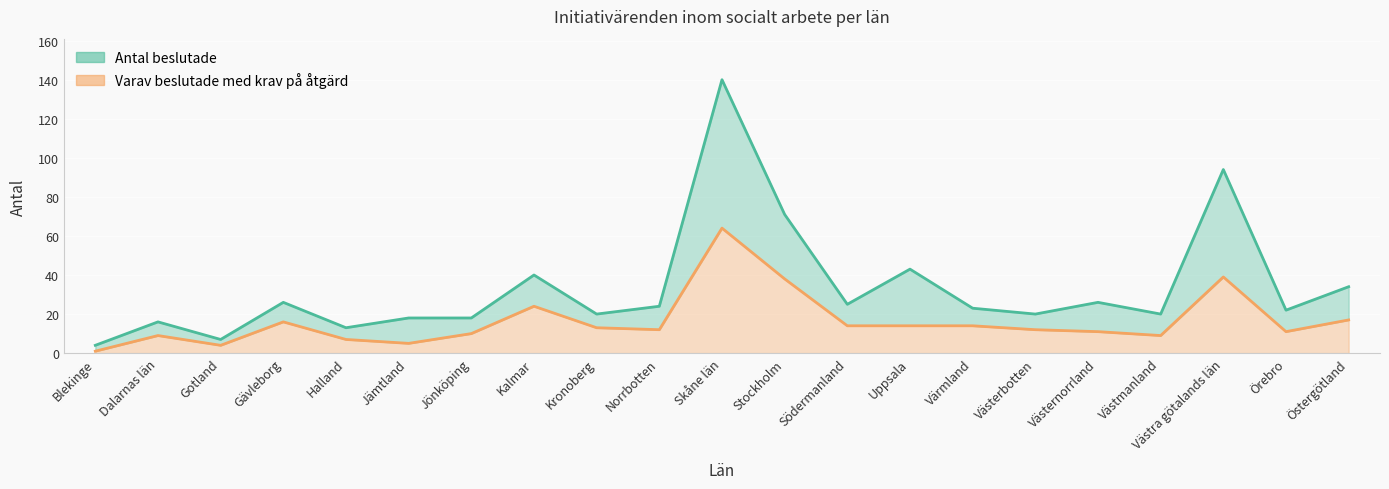

Count the number of categories in the chart.

21